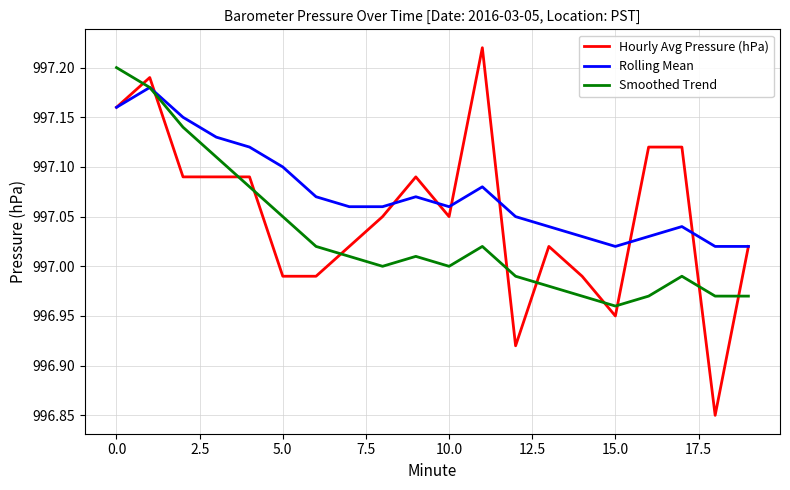

Which series has the widest spread of values?

Hourly Avg Pressure (hPa)